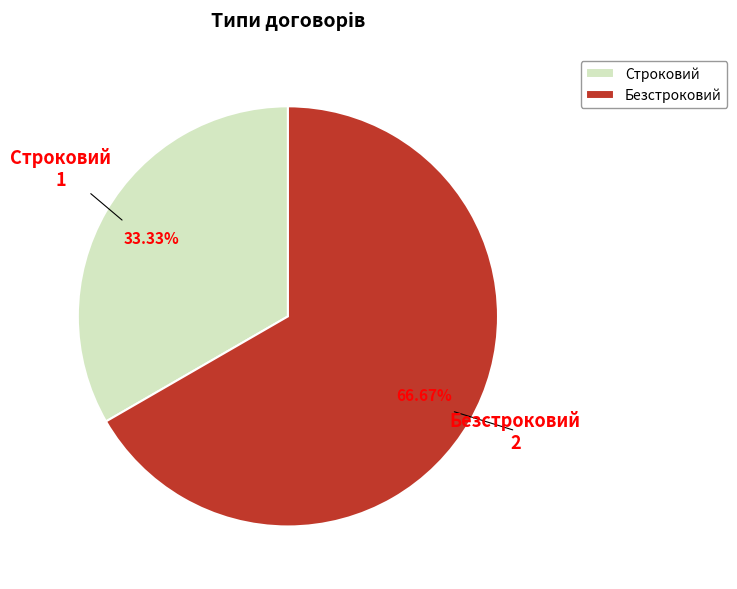

To the nearest percent, what is the difference between the Безстроковий and Строковий slice percentages?

33%